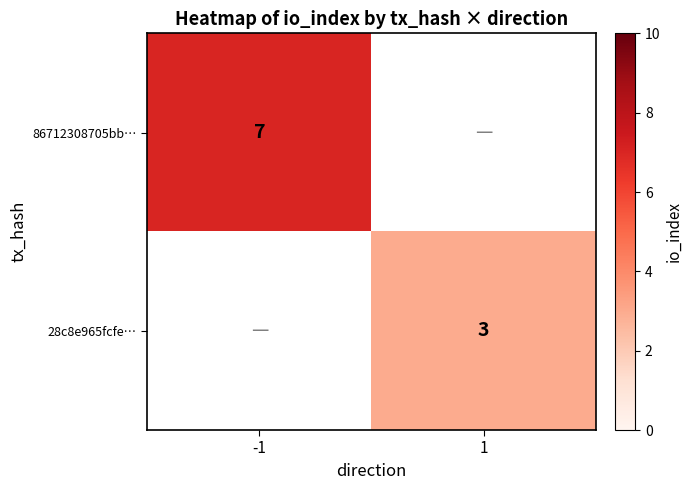

True or false: 86712308705bb… has a value of 3 at -1.

False